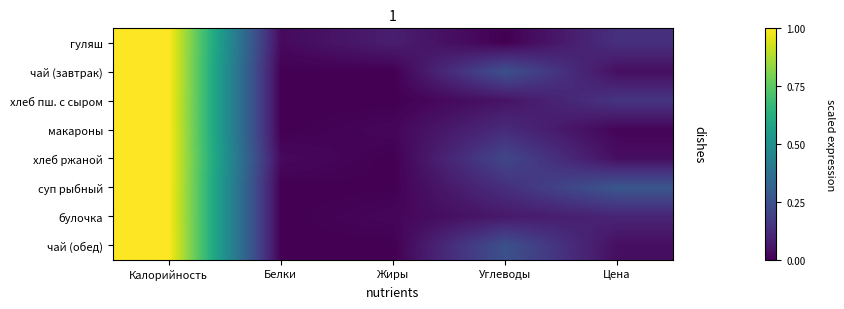

Reading right to left, extract all data points from this chart.

гуляш: Цена=0.1	Углеводы=0.0	Жиры=0.1	Белки=0.0	Калорийность=1.0
чай (завтрак): Цена=0.0	Углеводы=0.2	Жиры=0.0	Белки=0.0	Калорийность=1.0
хлеб пш. с сыром: Цена=0.2	Углеводы=0.1	Жиры=0.0	Белки=0.0	Калорийность=1.0
макароны: Цена=0.0	Углеводы=0.1	Жиры=0.0	Белки=0.0	Калорийность=1.0
хлеб ржаной: Цена=0.0	Углеводы=0.2	Жиры=0.0	Белки=0.0	Калорийность=1.0
суп рыбный: Цена=0.3	Углеводы=0.1	Жиры=0.0	Белки=0.0	Калорийность=1.0
булочка: Цена=0.1	Углеводы=0.1	Жиры=0.0	Белки=0.0	Калорийность=1.0
чай (обед): Цена=0.0	Углеводы=0.2	Жиры=0.0	Белки=0.0	Калорийность=1.0